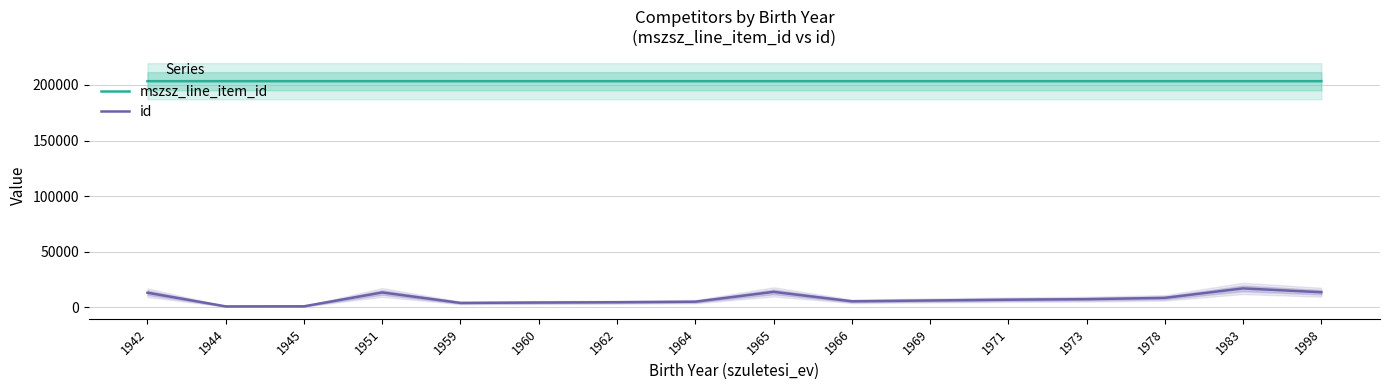

What is the highest value of the mszsz_line_item_id series?

203379